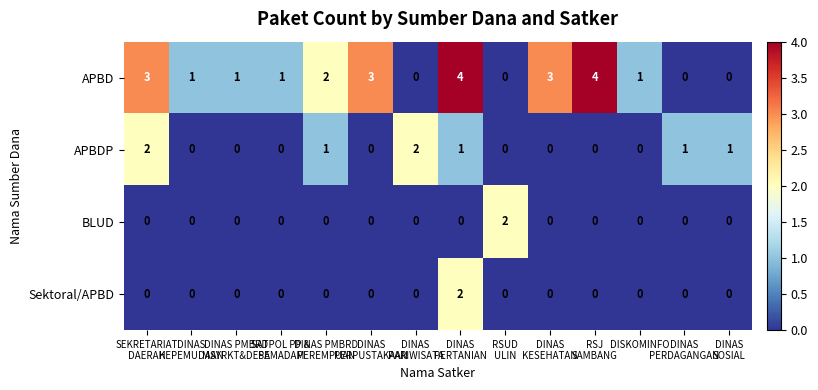

Which series has the largest total across all categories?

APBD